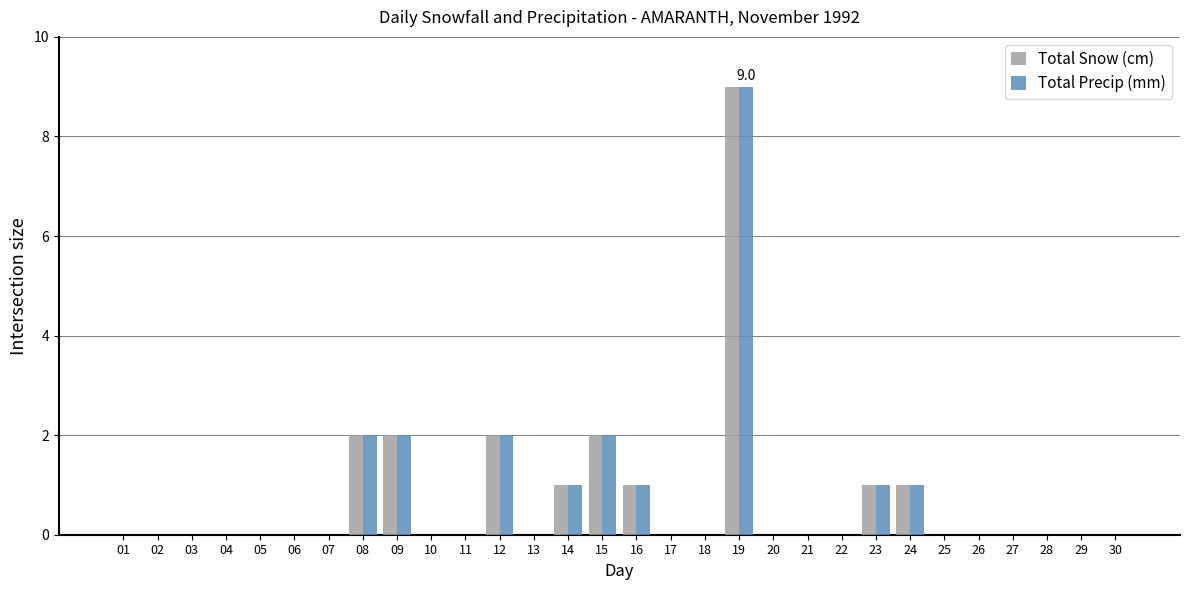

Reading left to right, extract all data points from this chart.

Total Snow (cm): 0	0	0	0	0	0	0	2	2	0	0	2	0	1	2	1	0	0	9	0	0	0	1	1	0	0	0	0	0	0
Total Precip (mm): 0	0	0	0	0	0	0	2	2	0	0	2	0	1	2	1	0	0	9	0	0	0	1	1	0	0	0	0	0	0